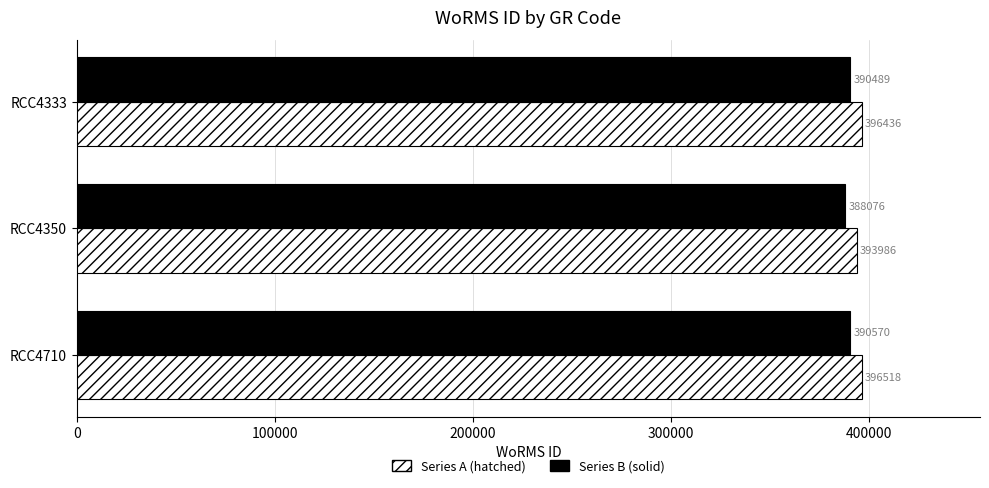

What is the maximum value for Series A (hatched)?

396518.0